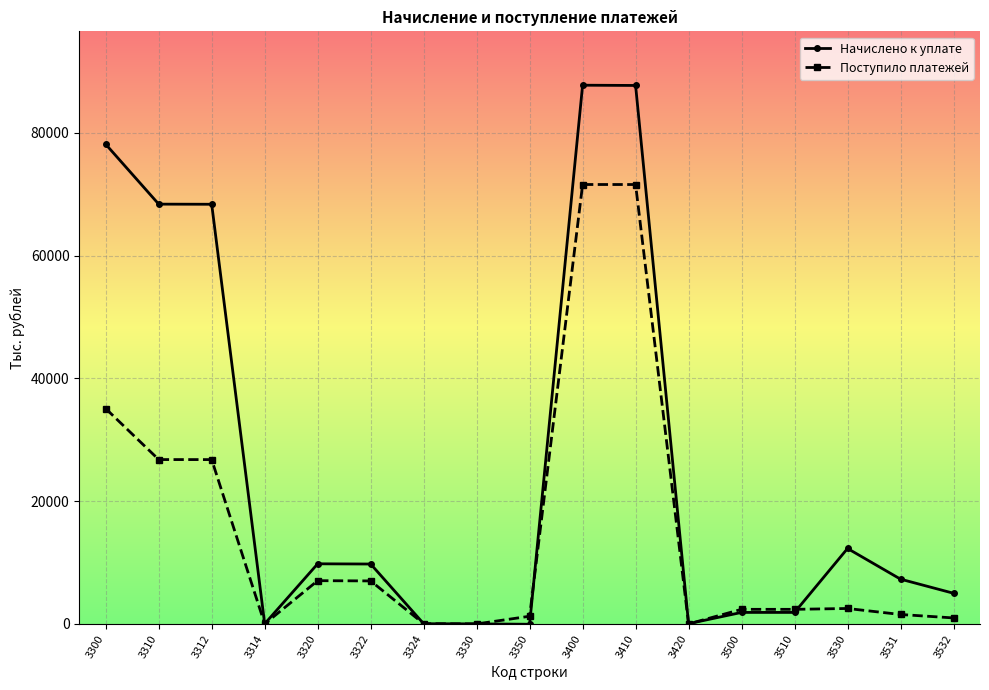

What are all the series names shown in the legend?

Начислено к уплате, Поступило платежей